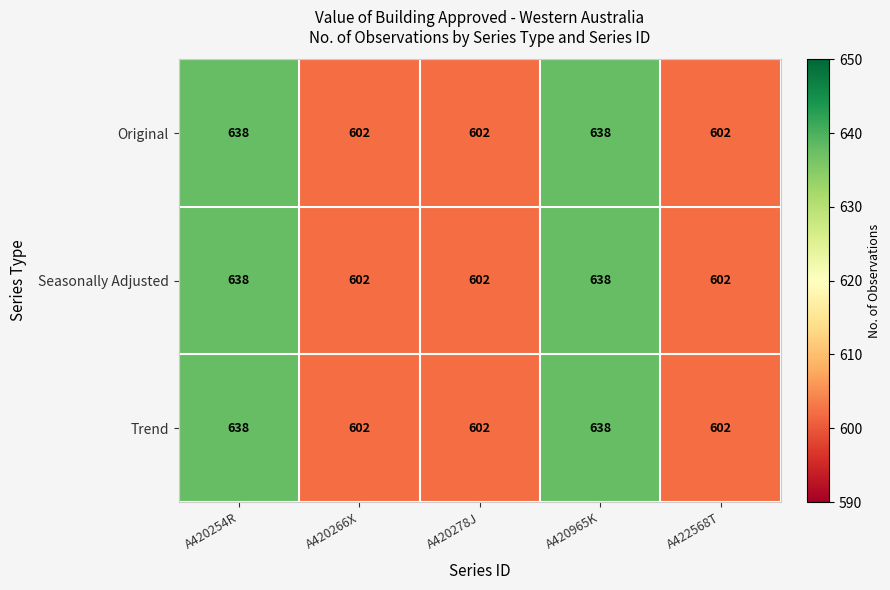

What is the average value of the Seasonally Adjusted series?

616